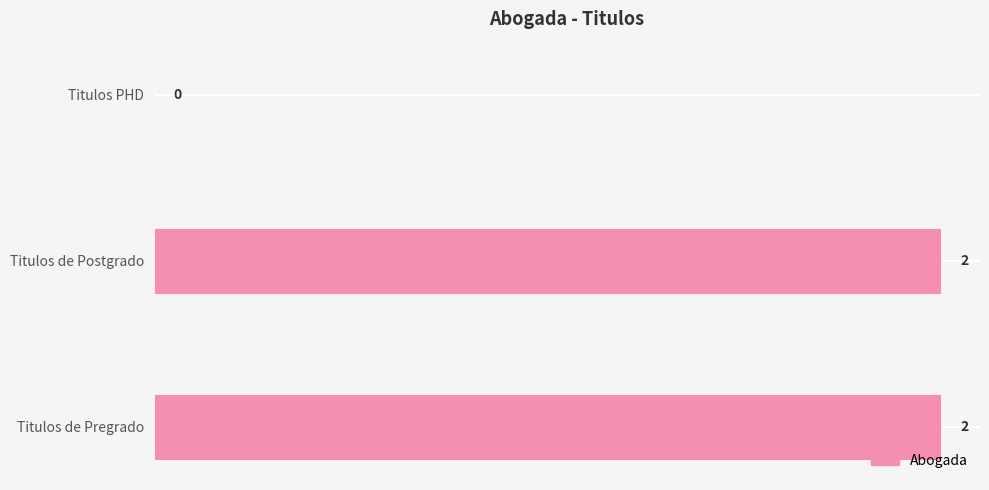

Approximately how many times larger is the value at Titulos de Postgrado compared to Titulos de Pregrado?

1.0